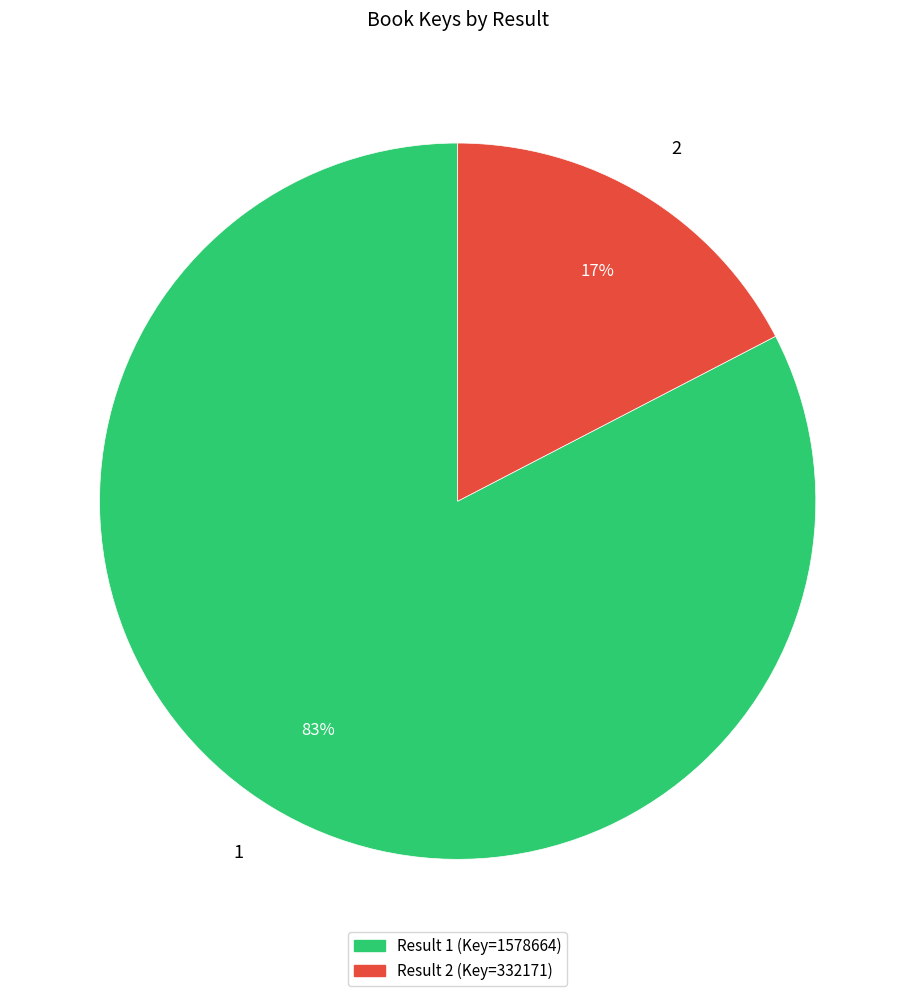

What is the smallest slice in the pie chart?

2